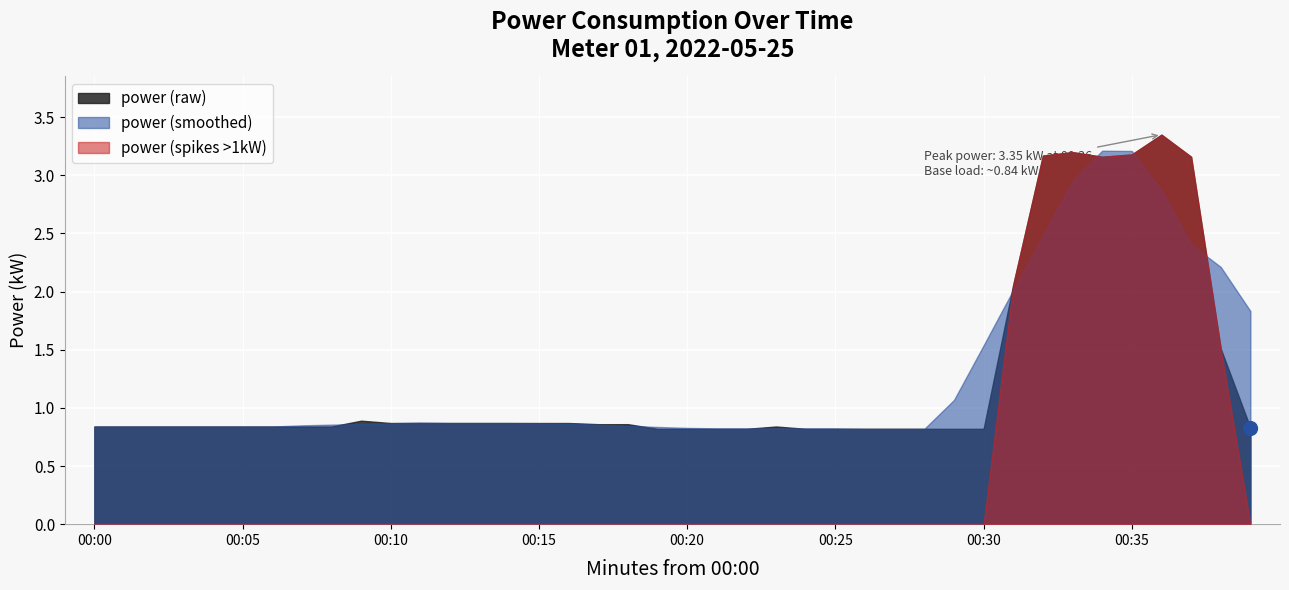

How many lines are shown in the chart?

3